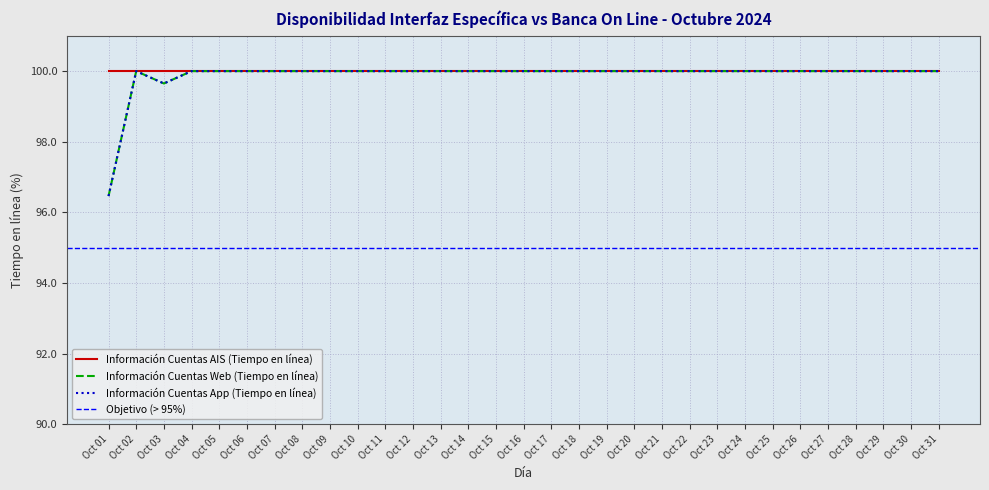

What is the minimum value for Información Cuentas App (Tiempo en línea)?

96.5